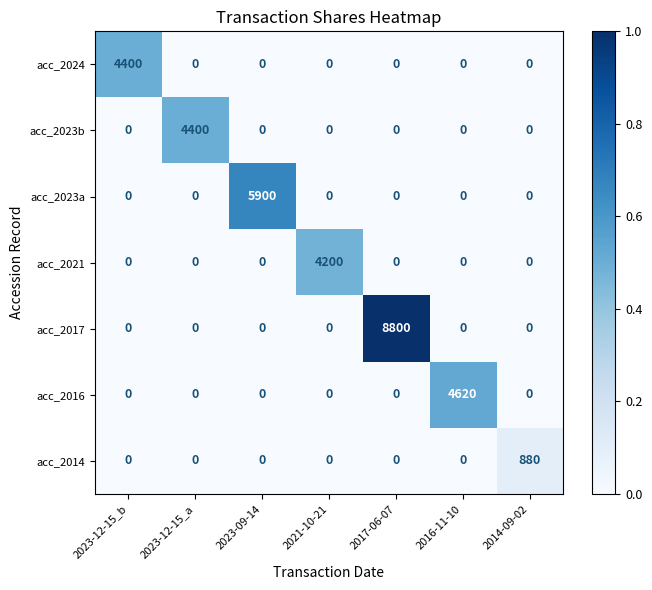

True or false: acc_2016 has a value of 0 at 2023-12-15_b.

True